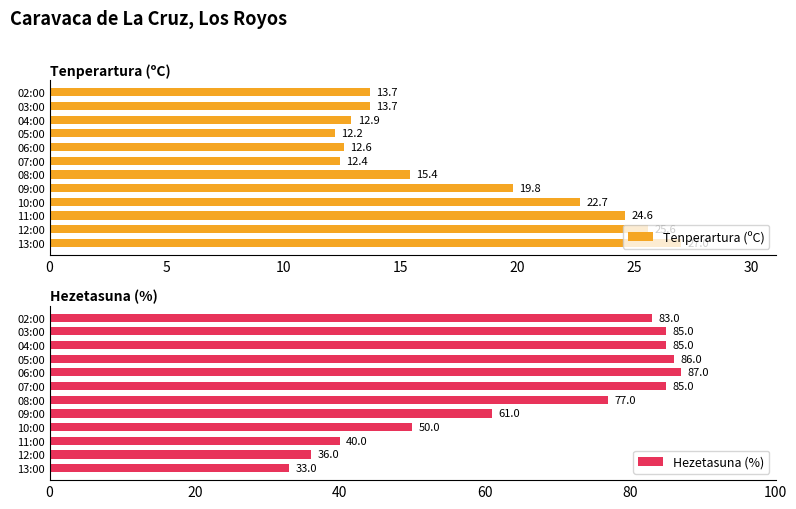

How many data points in Tenperartura (ºC) are less than 15?

6